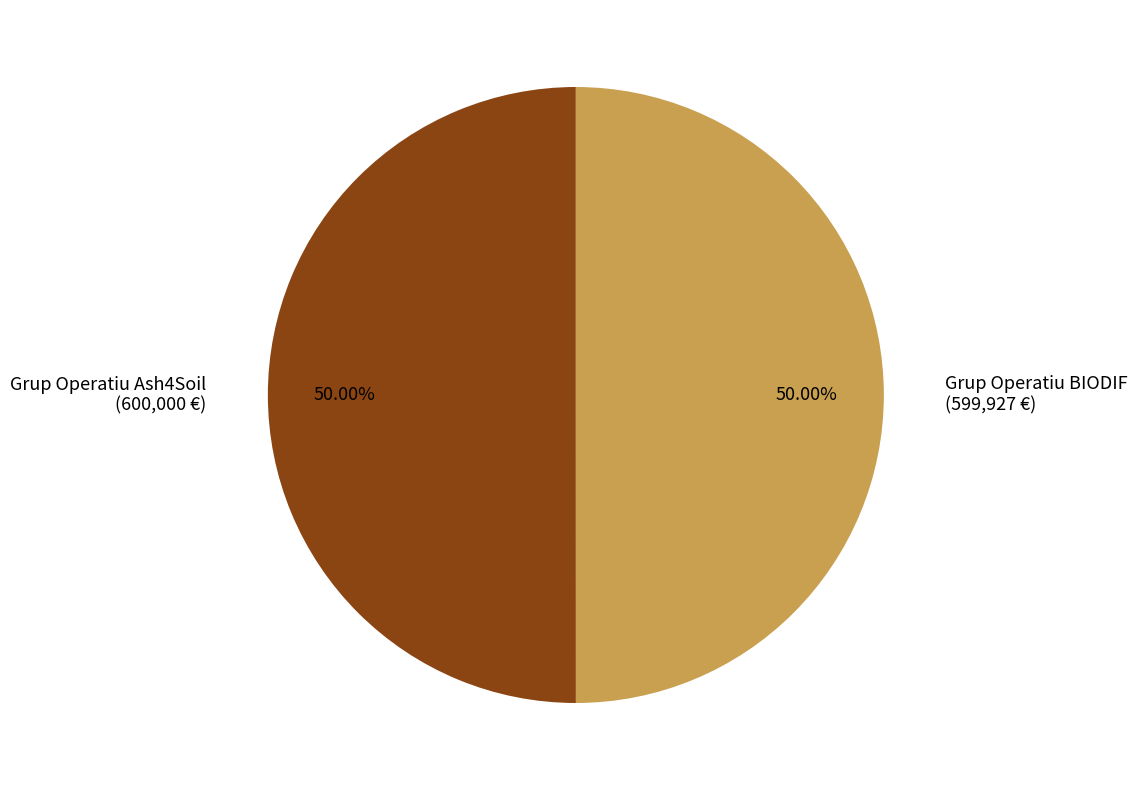

What portion of the pie excludes Grup Operatiu BIODIF?

50.0%